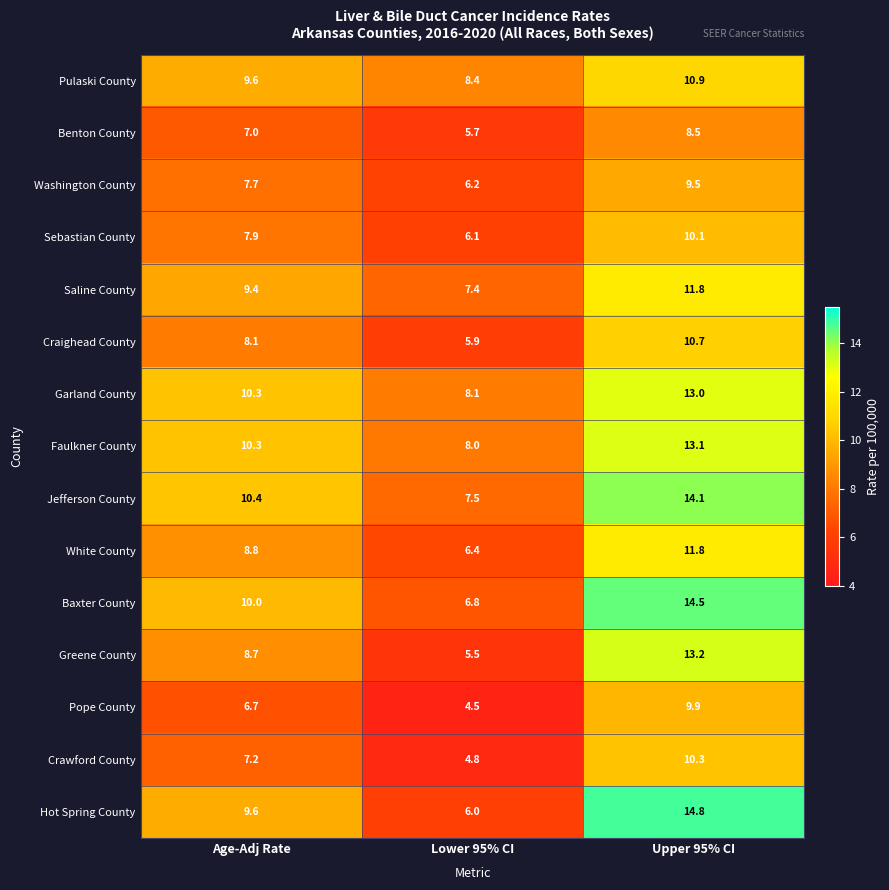

The Crawford County series shows 4.8 at Lower 95% CI. True or false?

True